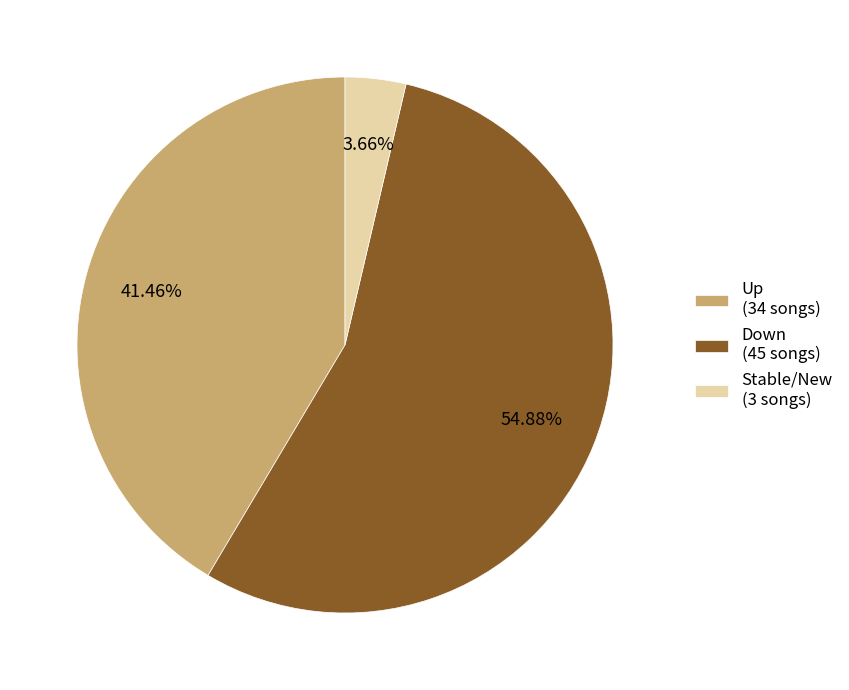

How many segments does this pie chart have?

3